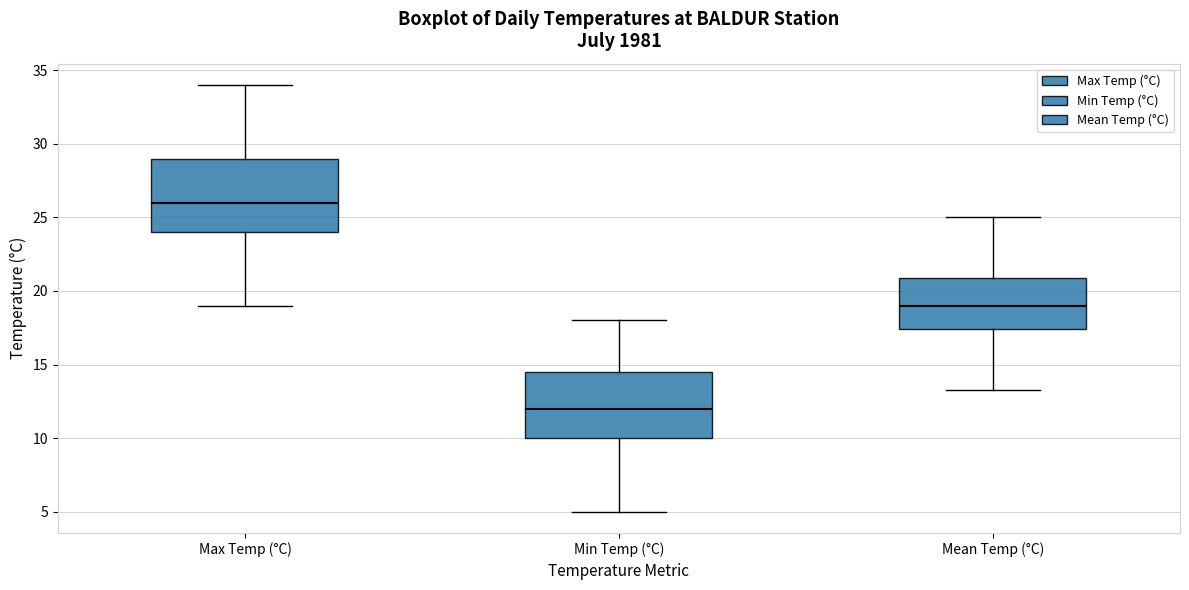

Reading left to right, transcribe this box plot: for each box, give where its median line is, the range the box spans, and where its two whiskers end, as read against the y-axis. The values are not printed on the chart, so give them approximately, as read against the axis.

Max Temp (°C): median 26.0, box 24.0 to 29.0, whiskers 19.0 to 34.0
Min Temp (°C): median 12.0, box 10.0 to 14.5, whiskers 5.0 to 18.0
Mean Temp (°C): median 19.0, box 17.5 to 21.0, whiskers 13.5 to 25.0